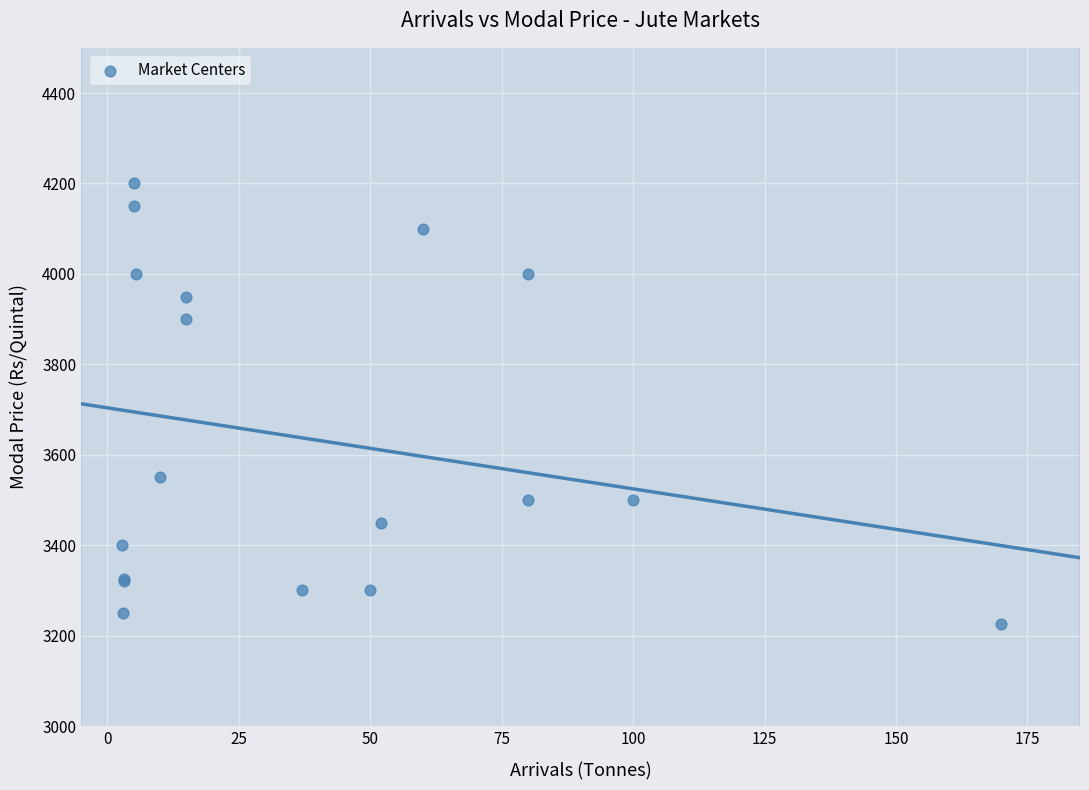

What Y value in the scatter plot is closest to 3712?

3550